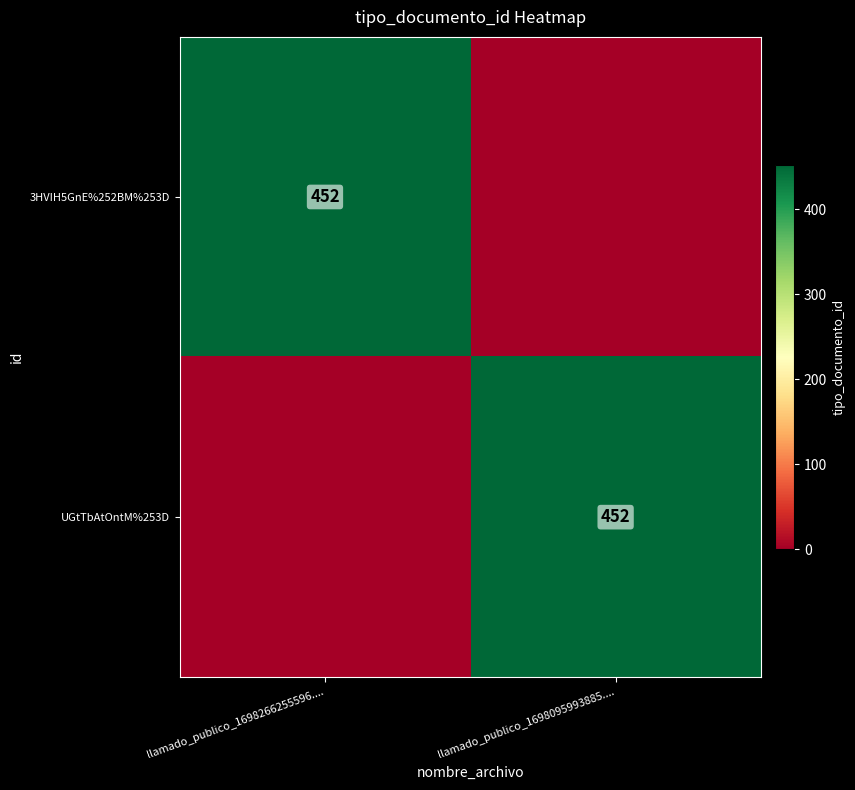

True or false: UGtTbAtOntM%253D has a value of 611 at llamado_publico_1698095993885.....

False